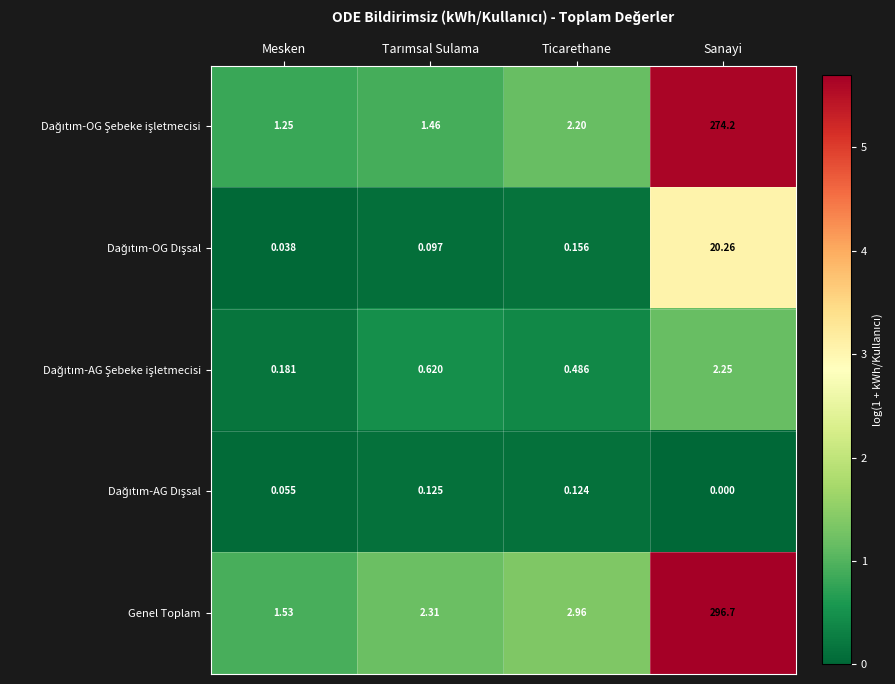

Which series has the widest spread of values?

Genel Toplam